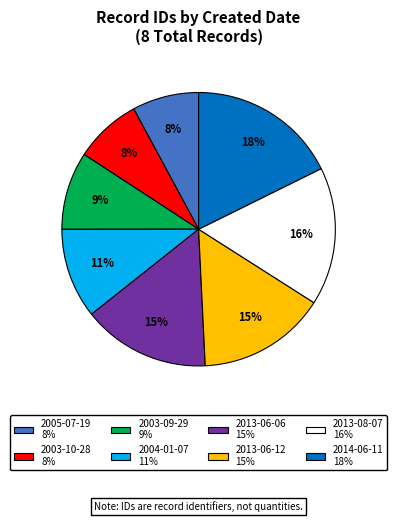

What is the ratio of the value at 2003-10-28 to the value at 2013-06-12?

0.5